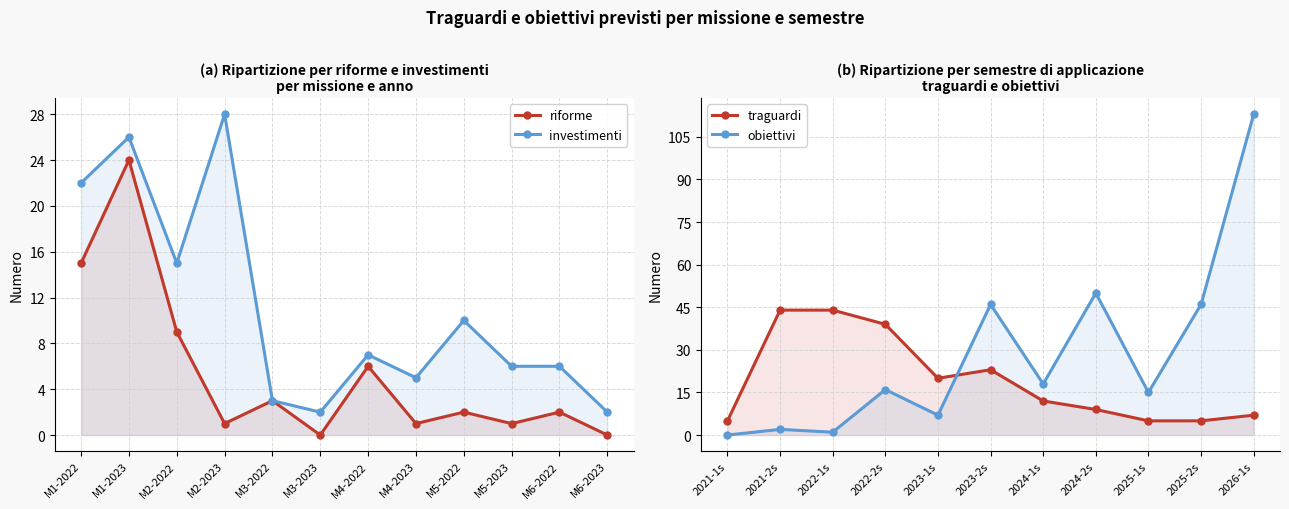

At which category does the chart reach its peak across all series?

M2-2023